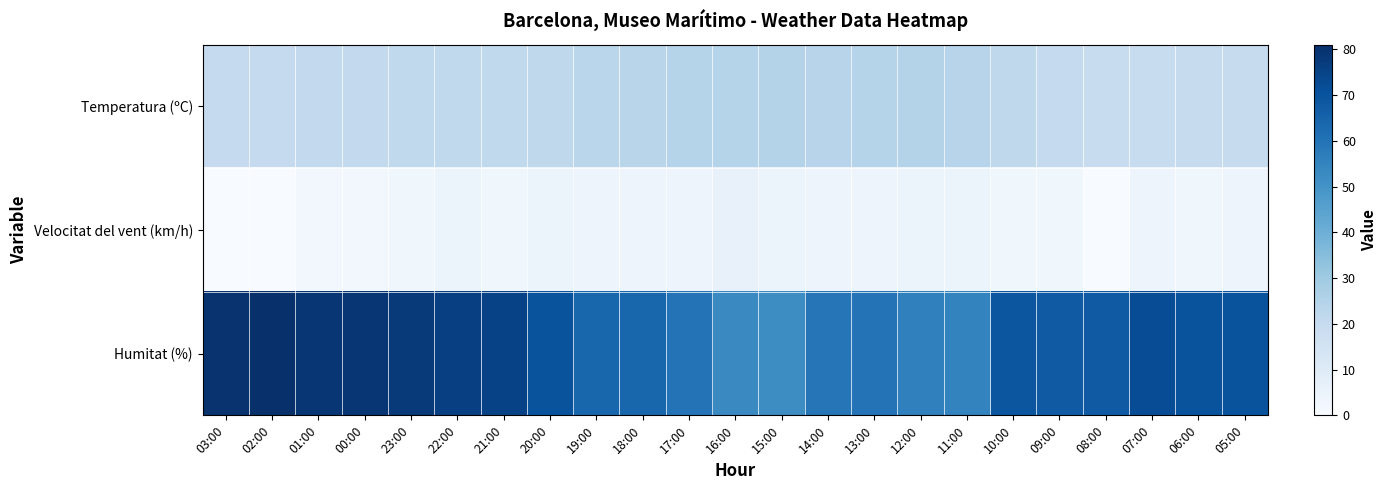

Which category has the lowest value across all series?

03:00